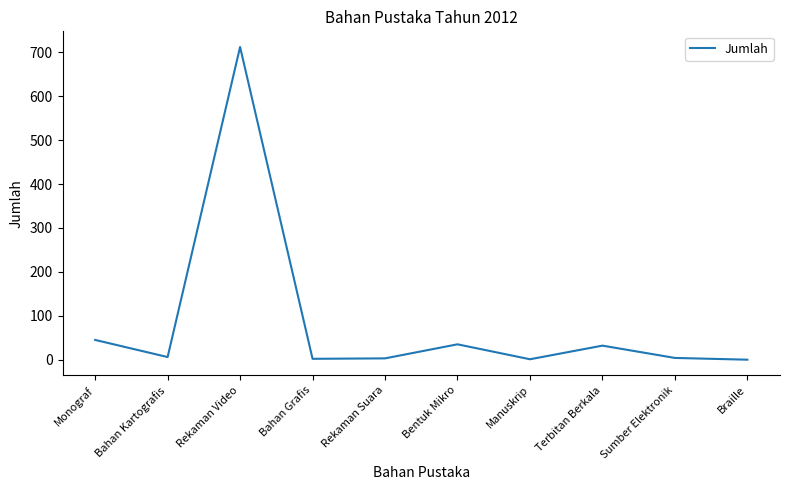

Approximately how many times larger is the value at Monograf compared to Bentuk Mikro?

1.3